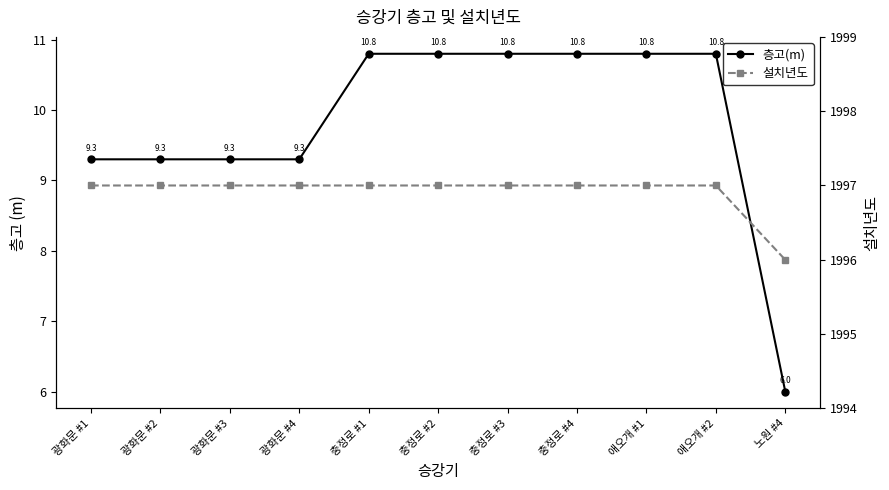

True or false: 층고(m) and 설치년도 cross at least once.

False